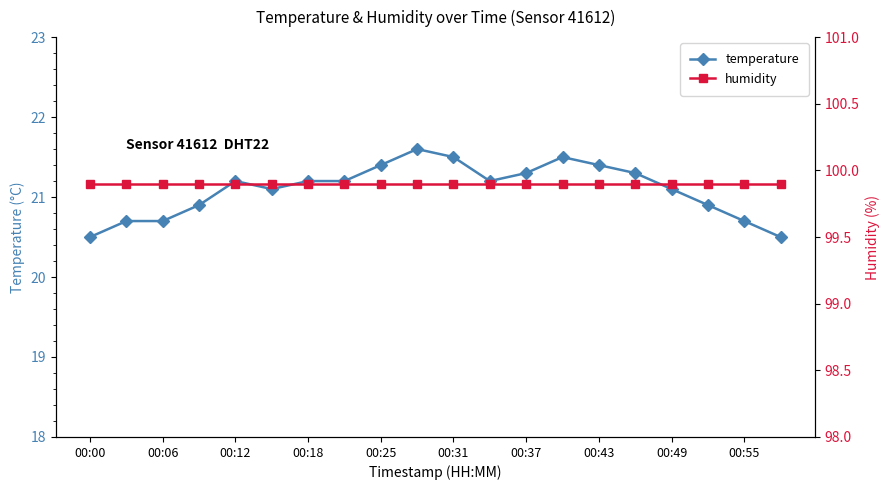

Which series has the largest total across all categories?

humidity